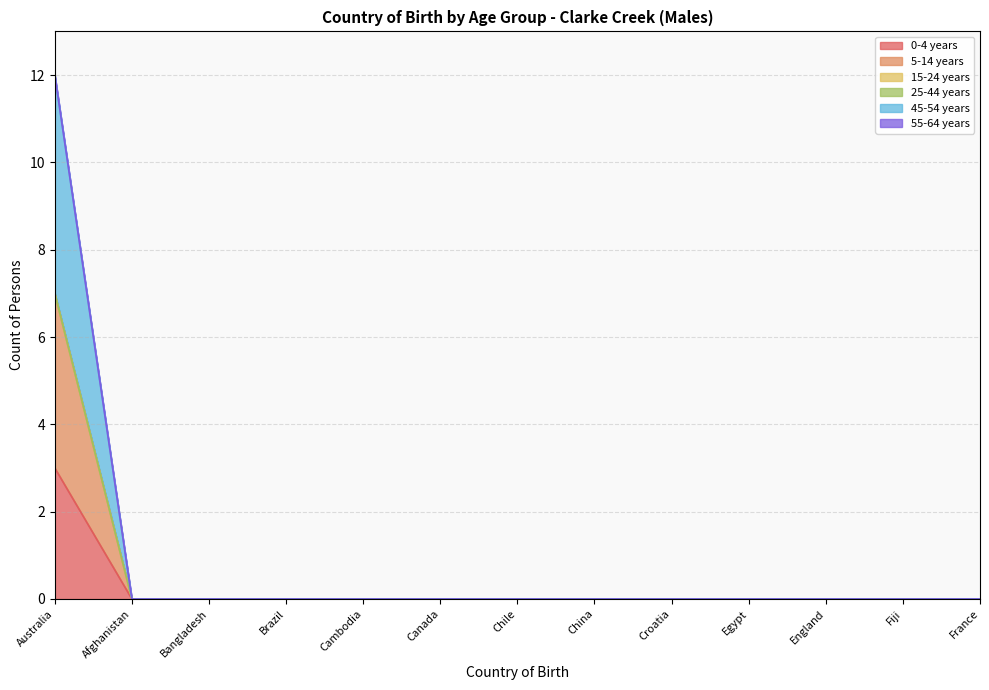

Does the chart have visible grid lines?

Yes